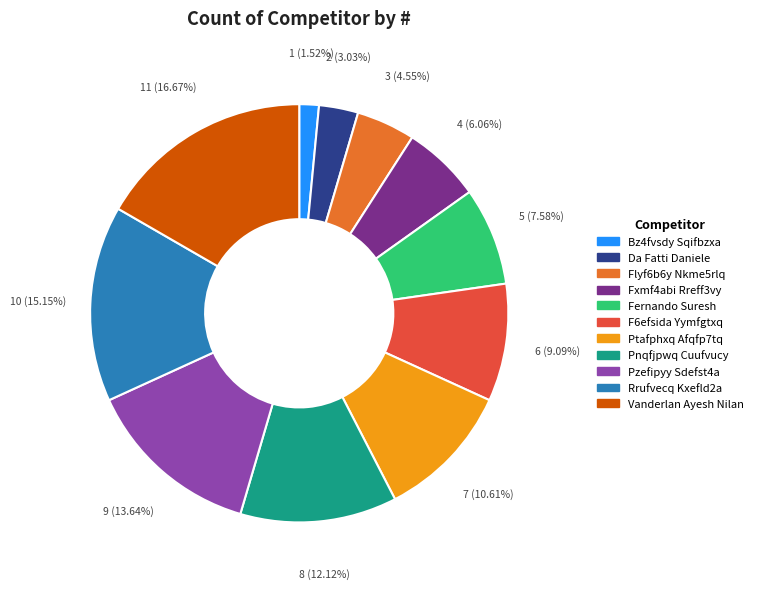

Approximately how many times larger is the value at Da Fatti Daniele compared to Pzefipyy Sdefst4a?

0.2